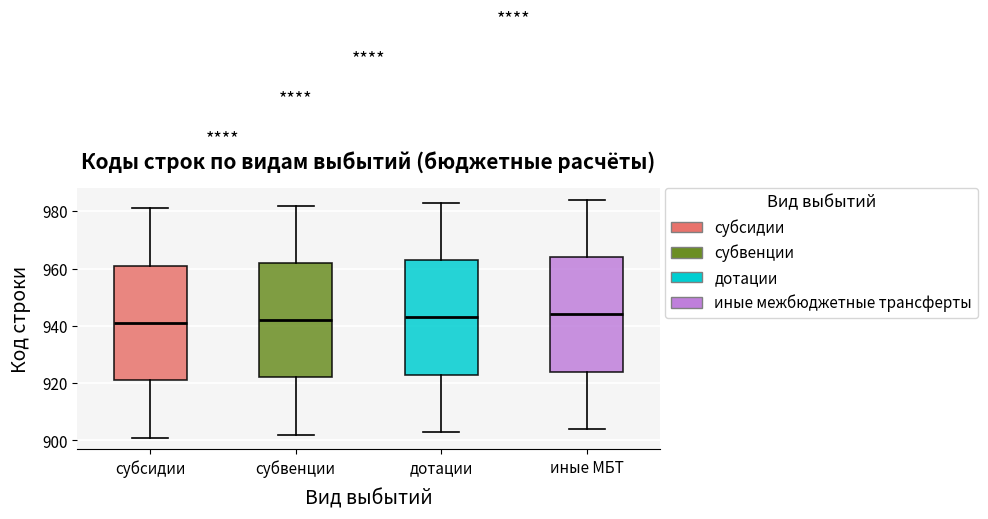

Reading left to right, transcribe this box plot: for each box, give where its median line is, the range the box spans, and where its two whiskers end, as read against the y-axis. The values are not printed on the chart, so give them approximately, as read against the axis.

субсидии: median 942, box 922 to 962, whiskers 902 to 982
субвенции: median 942, box 922 to 962, whiskers 902 to 982
дотации: median 944, box 924 to 964, whiskers 904 to 984
иные МБТ: median 944, box 924 to 964, whiskers 904 to 984